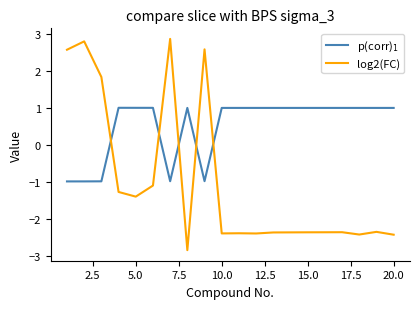

What is the minimum value for log2(FC)?

-2.9